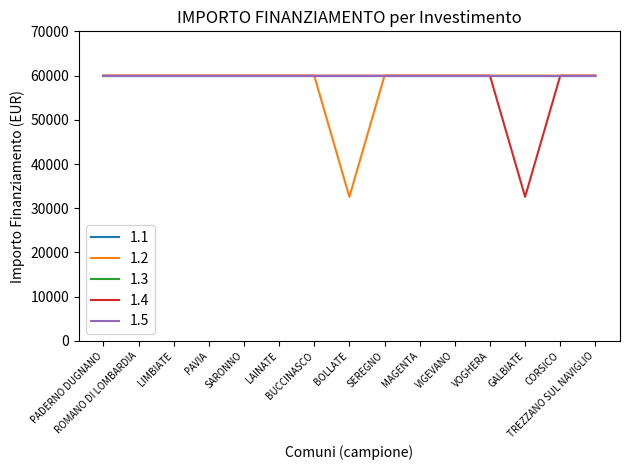

Does the chart have visible grid lines?

No